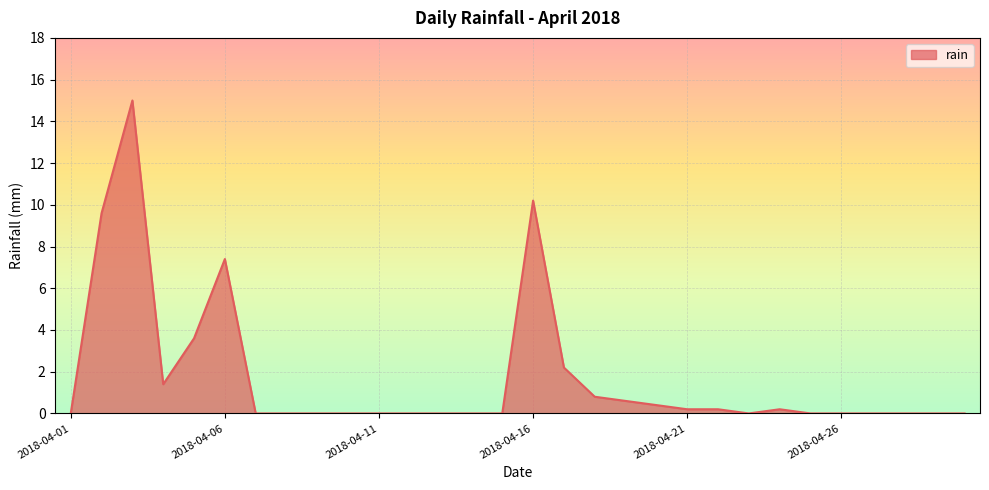

What is the difference between the maximum and minimum values?

15.0